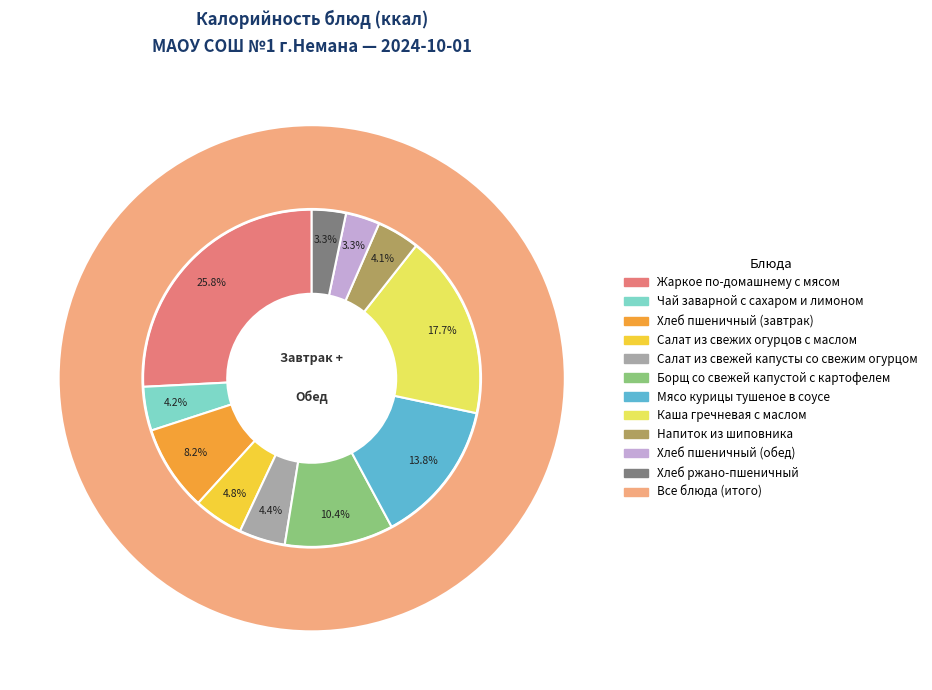

Between Чай заварной с сахаром и лимоном and Мясо курицы тушеное в соусе, which is larger?

Мясо курицы тушеное в соусе